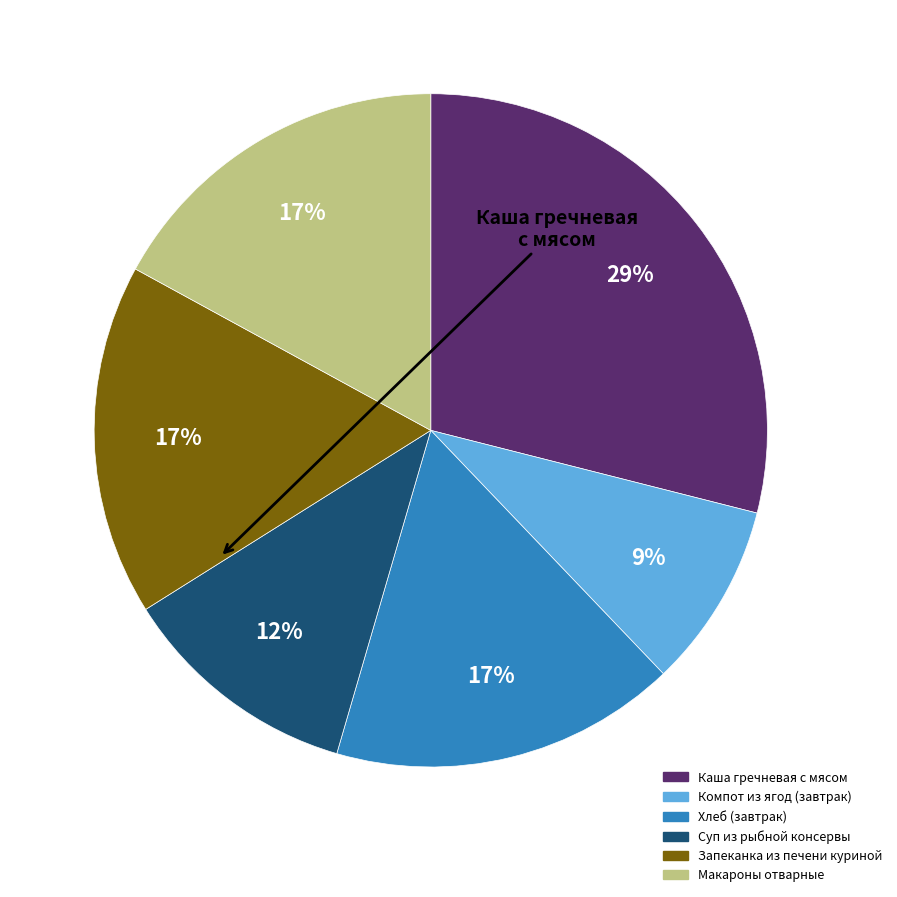

How many segments does this pie chart have?

6